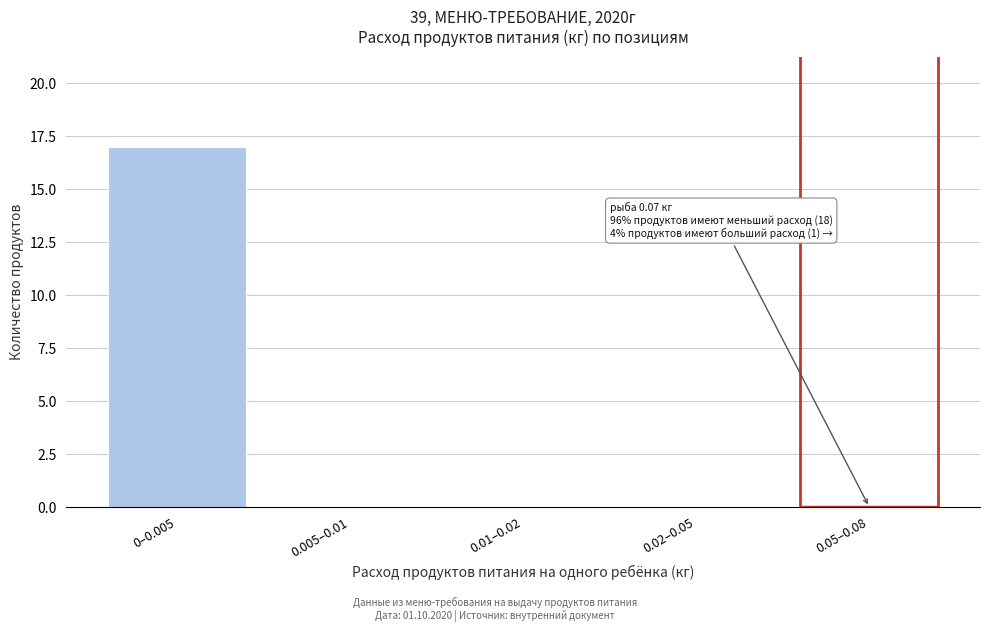

Reading left to right, transcribe all the data shown in this chart.

0–0.005=17	0.005–0.01=0	0.01–0.02=0	0.02–0.05=0	0.05–0.08=0